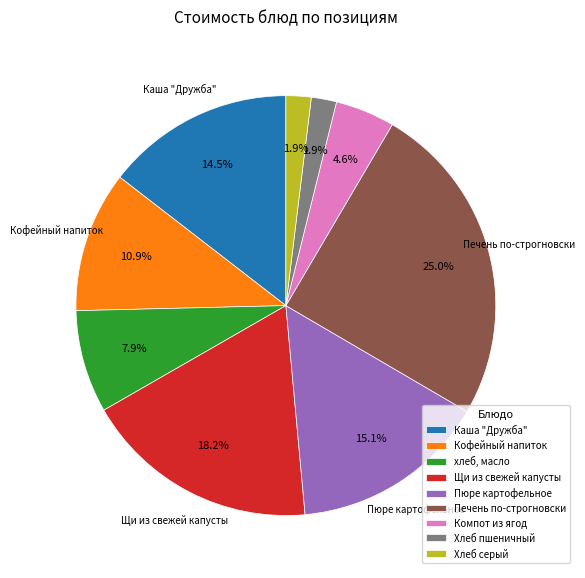

Which category has the biggest portion of the pie?

Печень по-строгновски